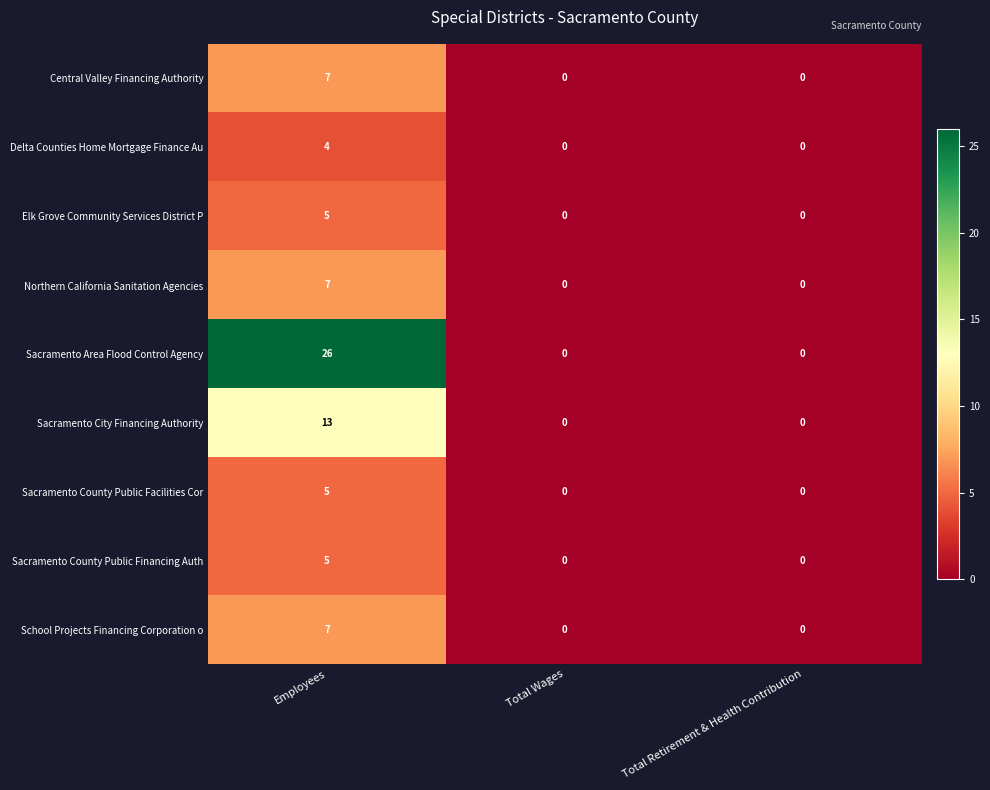

How many Sacramento Area Flood Control Agency values are between 0 and 26?

3